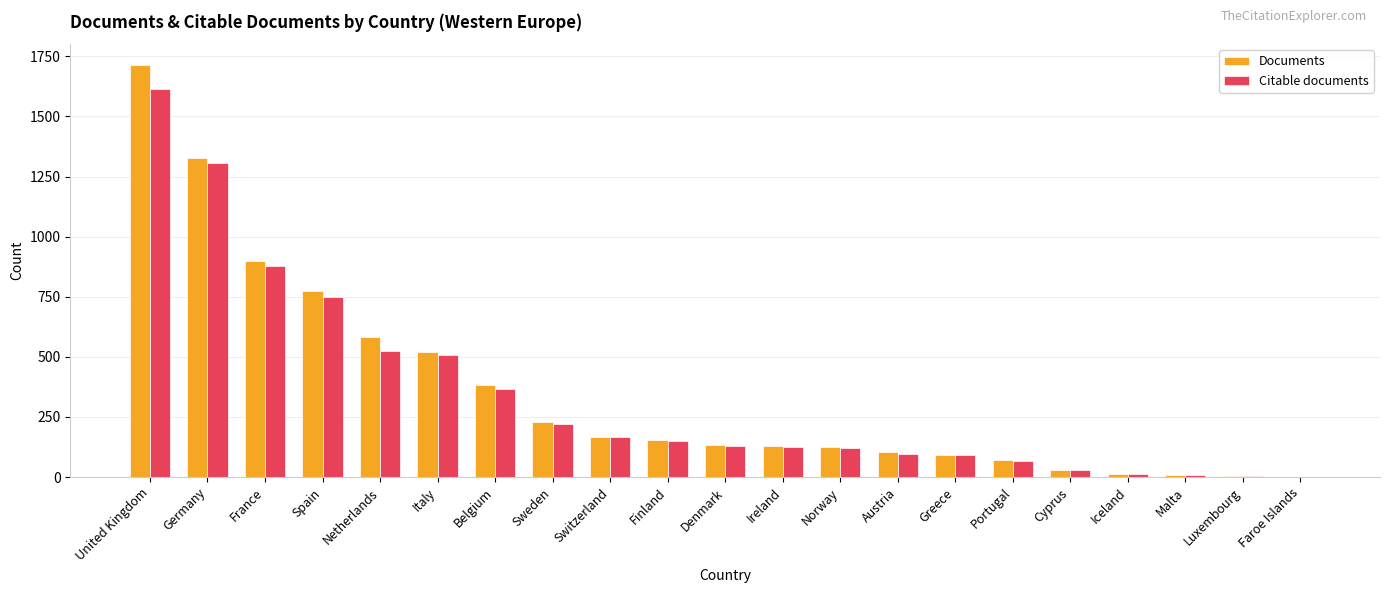

What value does the Documents series have at Denmark?

134